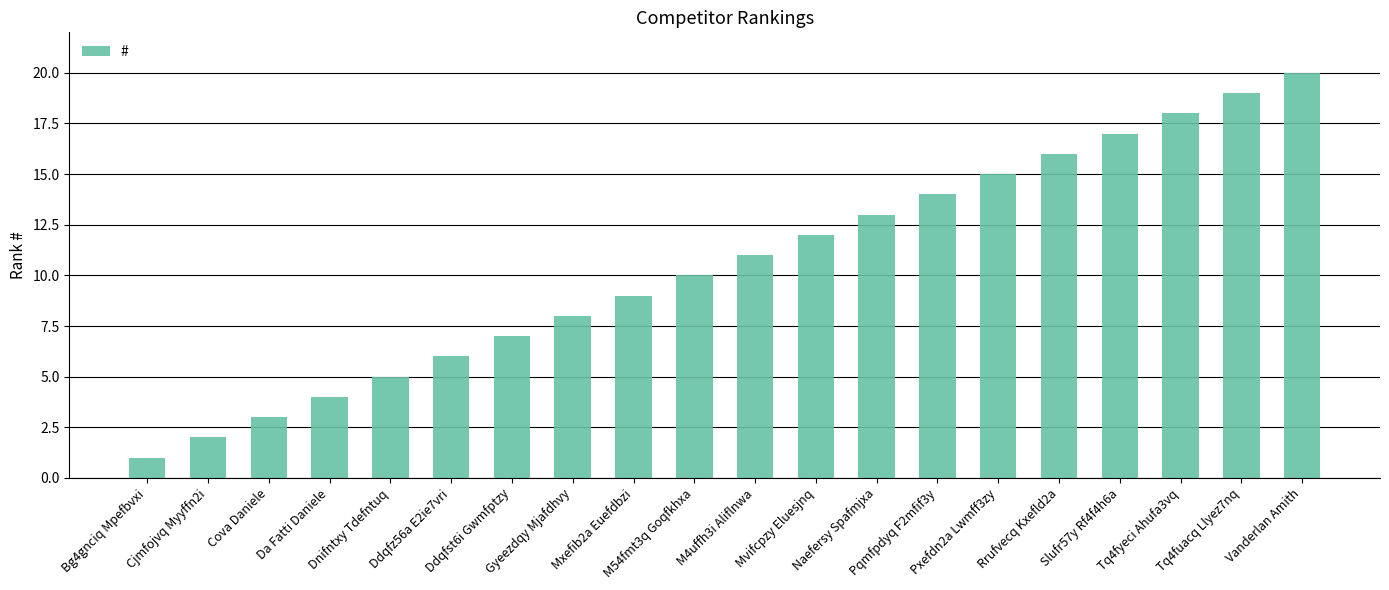

List the labels in order of value, smallest first.

Bg4gnciq Mpefbvxi, Cjmfojvq Myyffn2i, Cova Daniele, Da Fatti Daniele, Dnifntxy Tdefntuq, Ddqfz56a E2ie7vri, Ddqfst6i Gwmfptzy, Gyeezdqy Mjafdhvy, Mxefib2a Euefdbzi, M54fmt3q Goqfkhxa, M4uffh3i Aliflnwa, Mvifcpzy Eluesjnq, Naefersy Spafmjxa, Pqmfpdyq F2mfif3y, Pxefdn2a Lwmff3zy, Rrufvecq Kxefld2a, Slufr57y Rf4f4h6a, Tq4fyeci Ahufa3vq, Tq4fuacq Llyez7nq, Vanderlan Amith